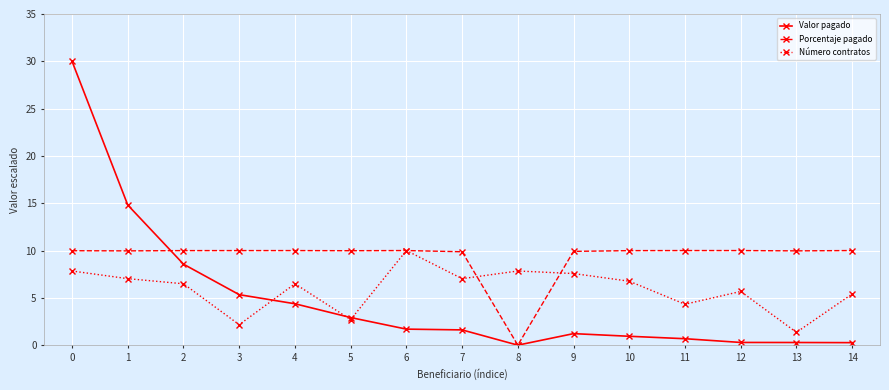

True or false: Número contratos has more than 1 points higher than both neighbors.

True